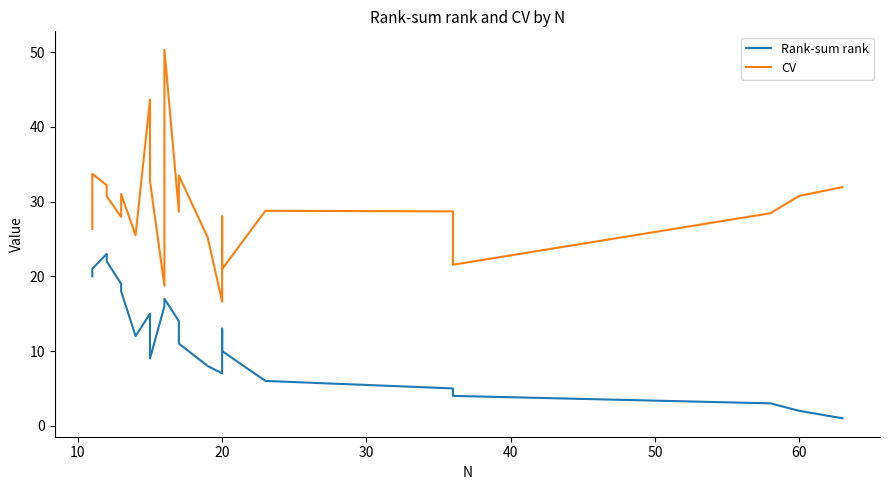

True or false: Rank-sum rank and CV cross at least once.

False